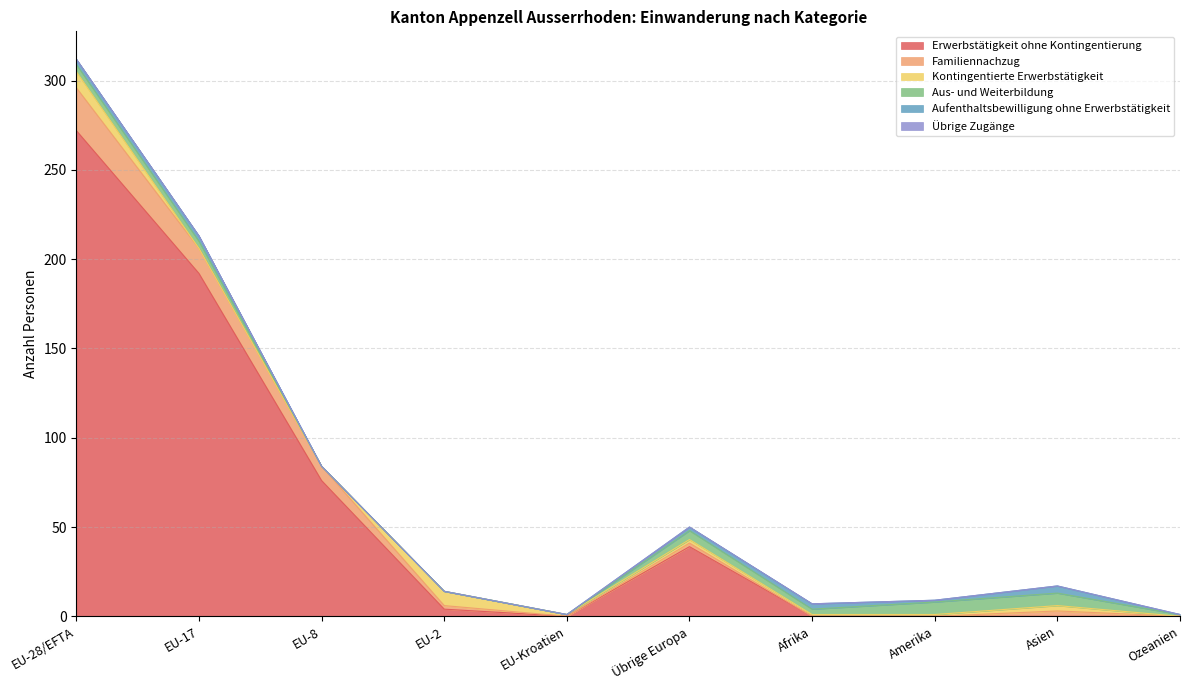

What is the total value across all series at EU-8?

84